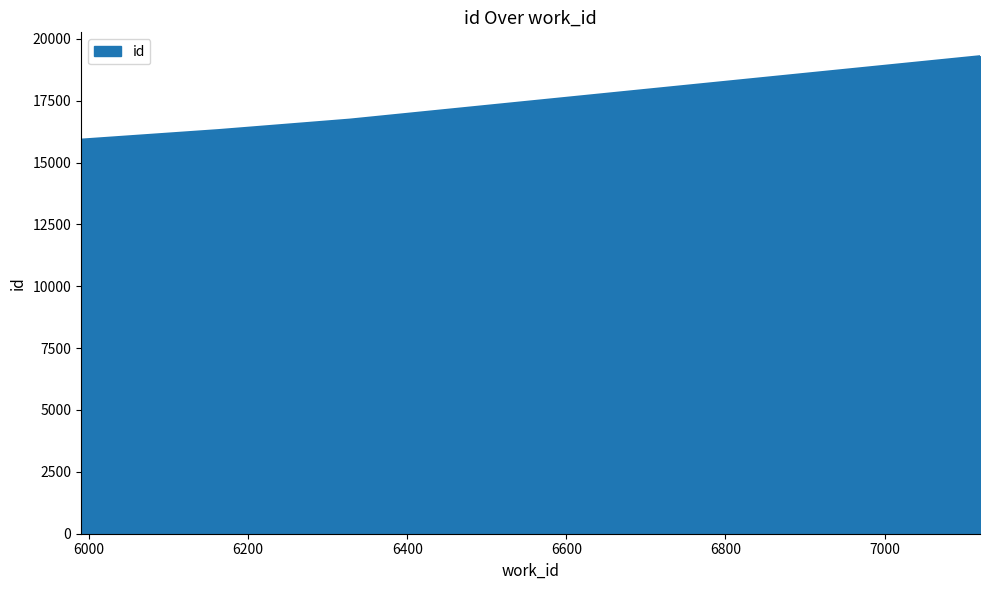

Count the values in the range 16311 to 19297.

3